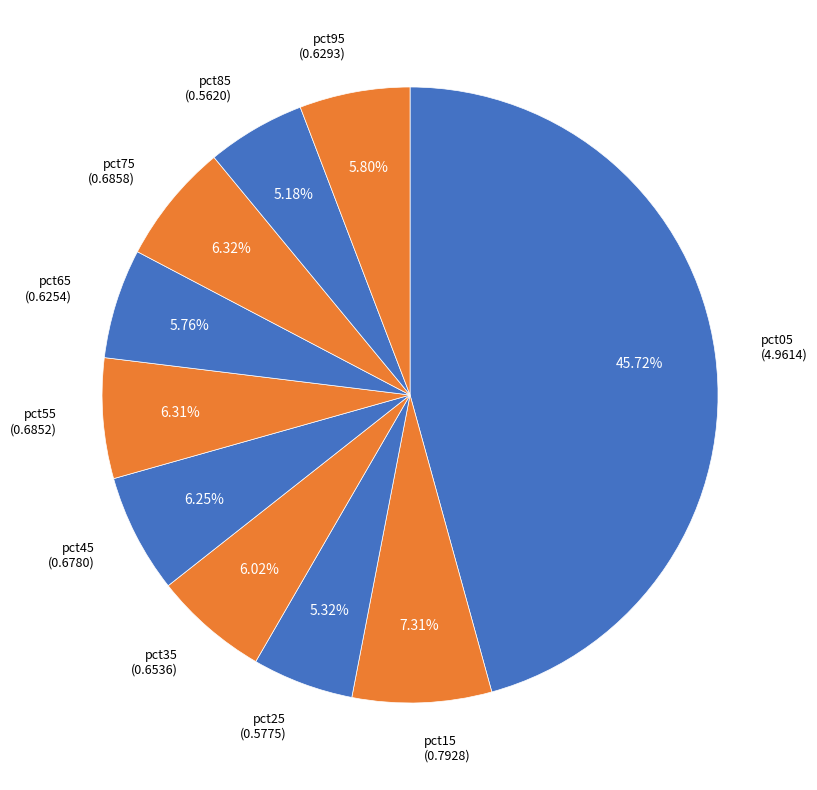

Which slice is the smallest?

pct85